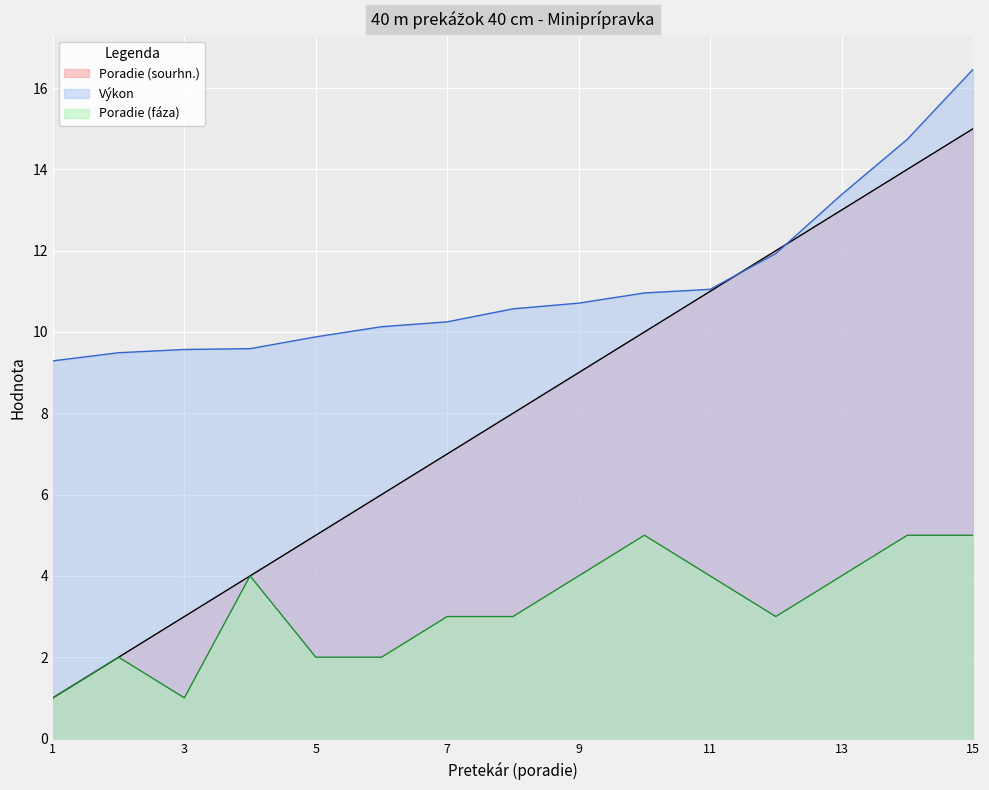

At how many categories does at least one series exceed 14?

2